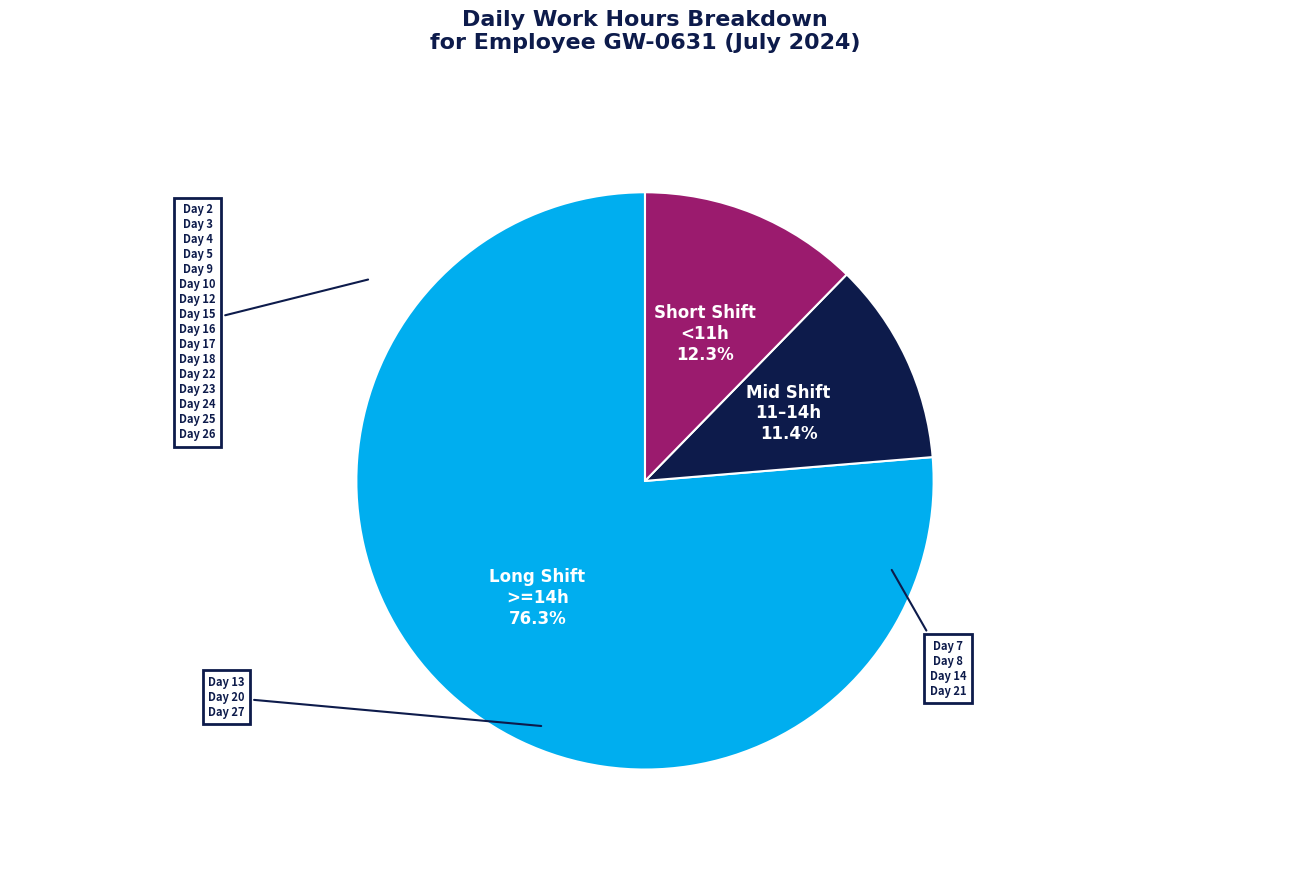

Is there a majority slice in this chart?

Yes